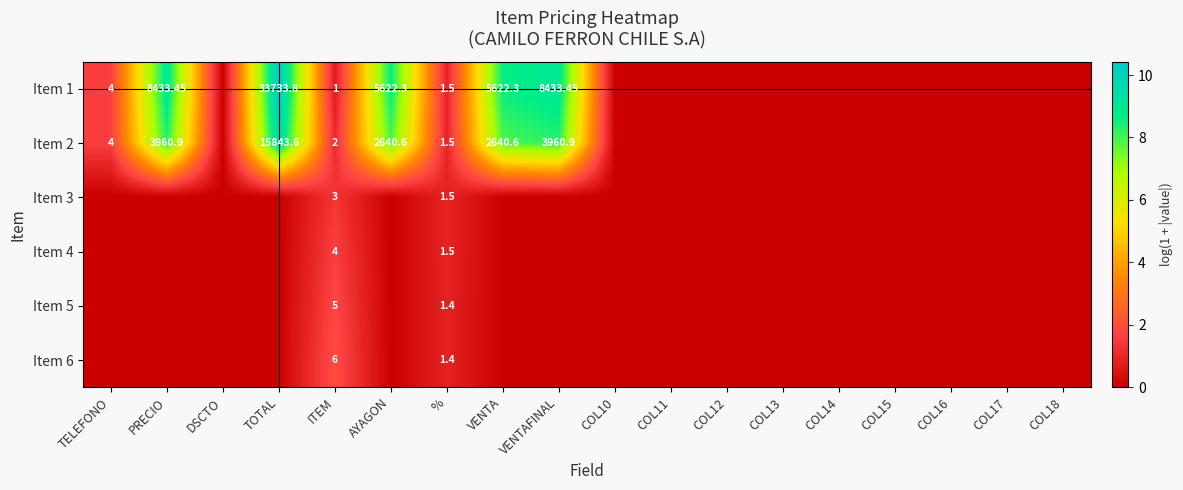

What is the maximum value shown in the chart?

10.4